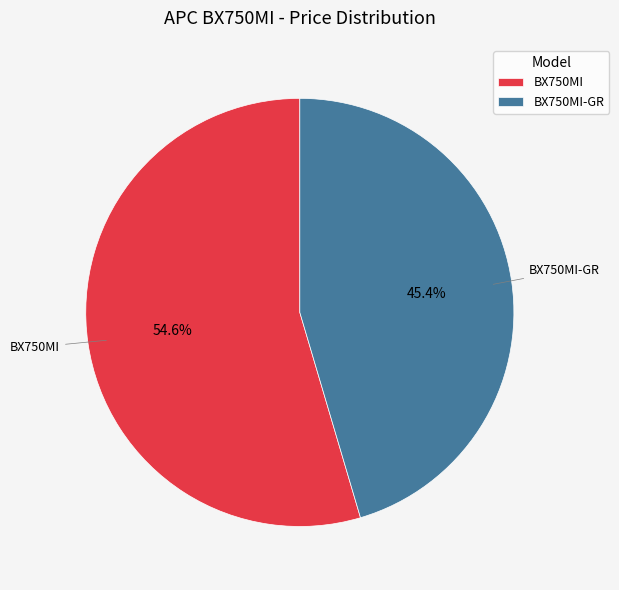

To the nearest percent, what percentage of the pie is BX750MI-GR?

45%